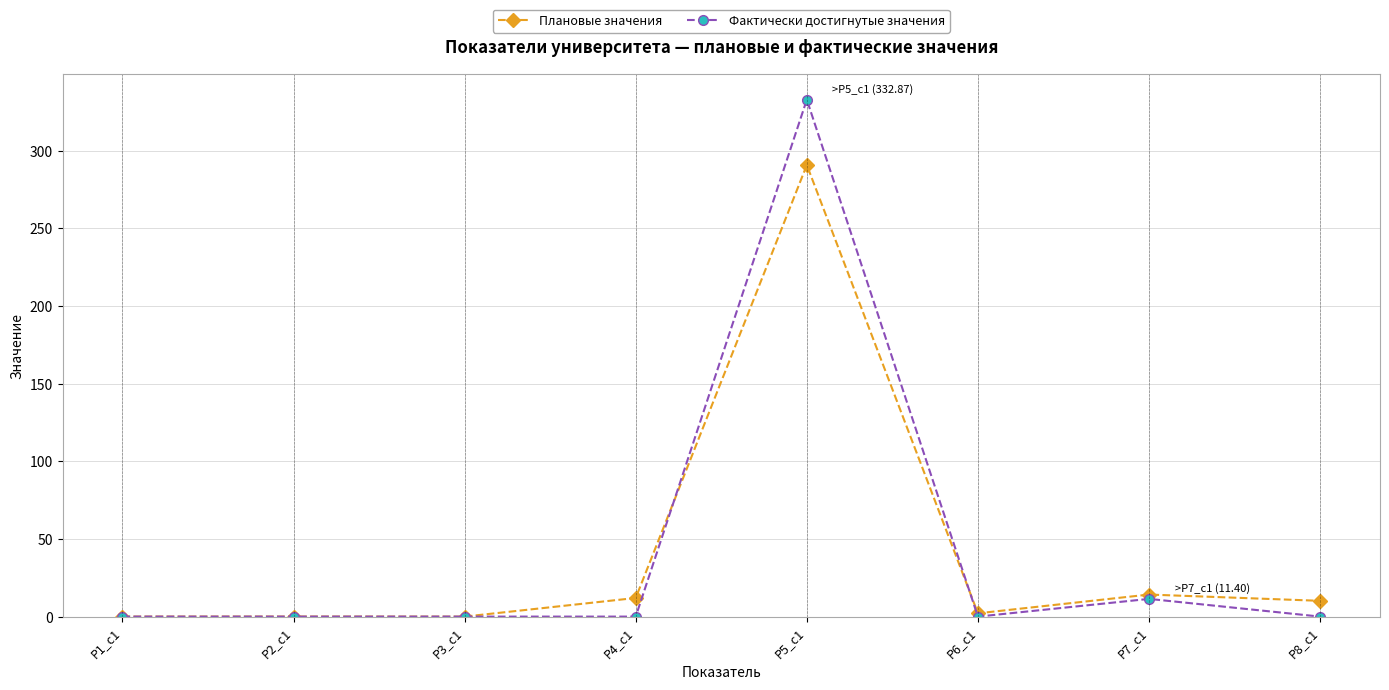

Which series ends up on top after the final intersection of Фактически достигнутые значения and Плановые значения?

Плановые значения